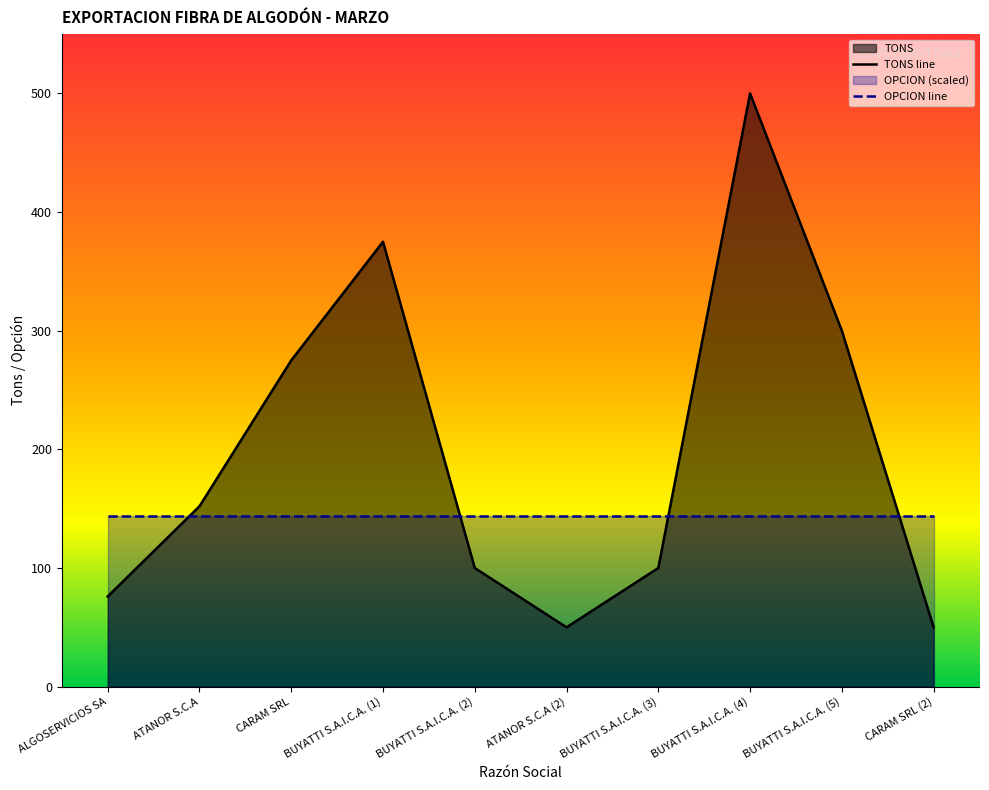

What is the difference between the values at BUYATTI S.A.I.C.A. (4) and CARAM SRL (2)?

450